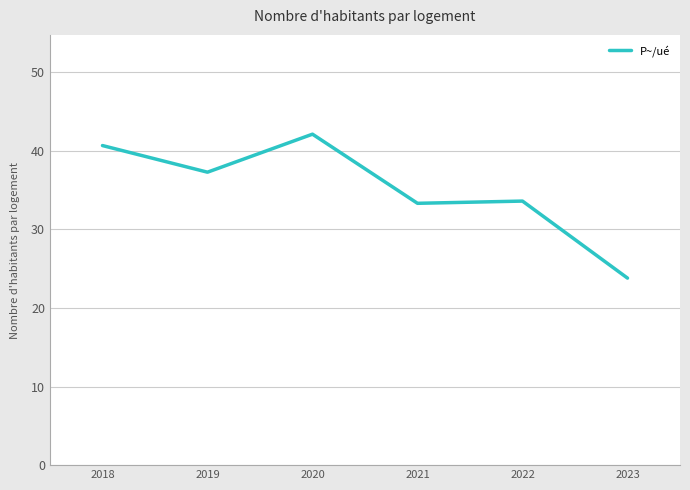

Does the chart have visible grid lines?

Yes